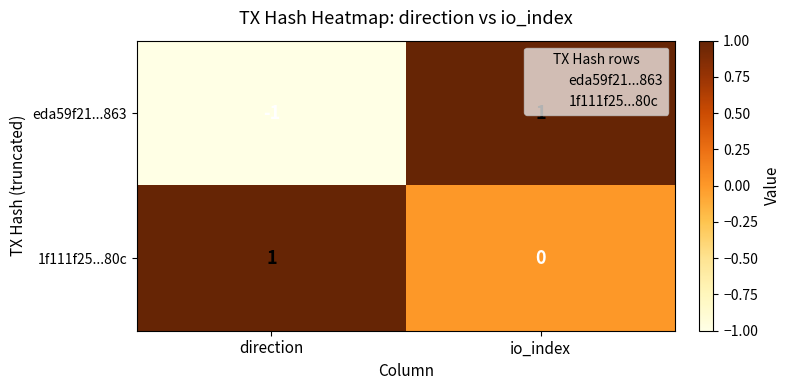

Which series has the largest range (max minus min)?

eda59f21...863